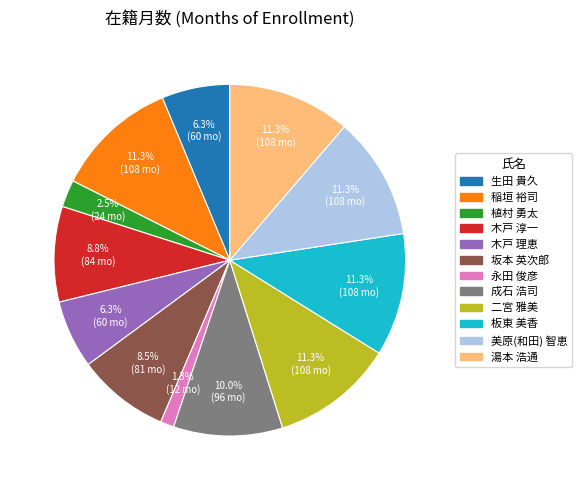

What is the total percentage of 稲垣 裕司 and 生田 貴久?

17.6%